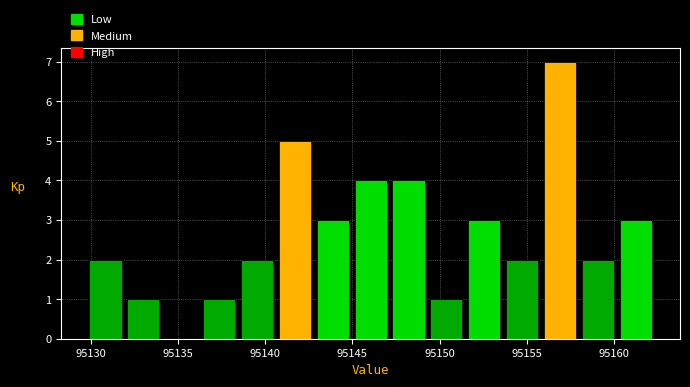

Which range on the x-axis has the tallest bar?

95156.0 to 95158.0